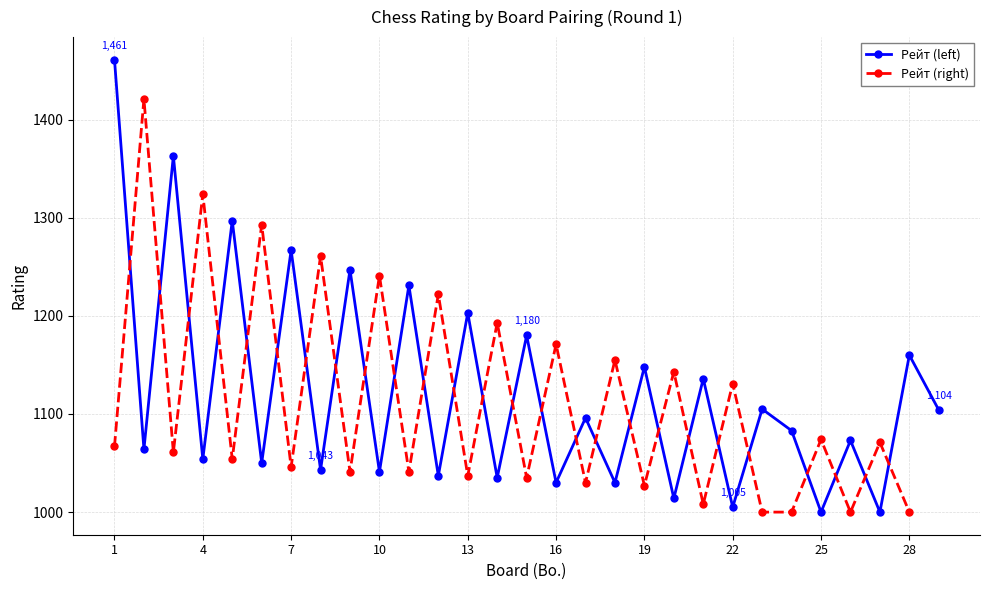

The Рейт (left) series shows 1710 at 13. True or false?

False